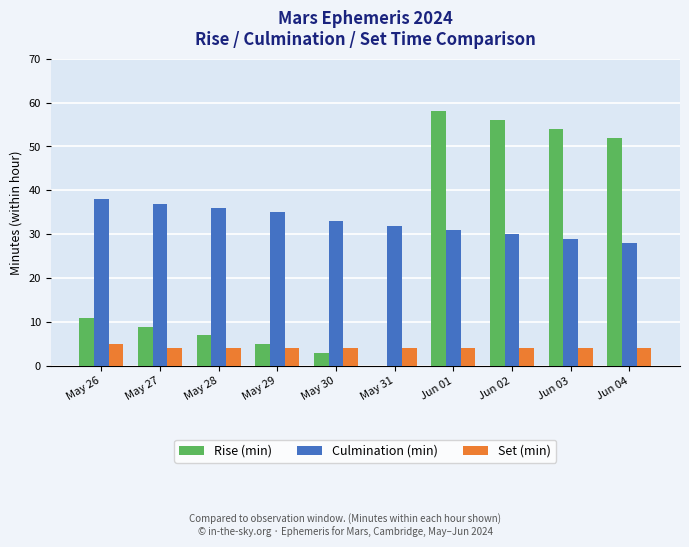

How many groups of bars are there?

10